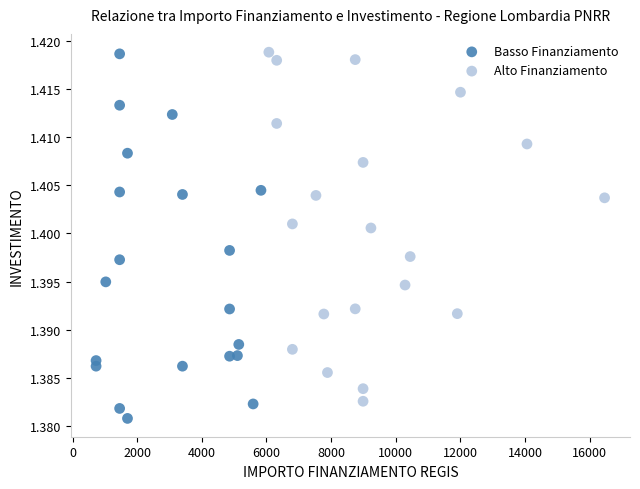

What are all the series names shown in the legend?

Basso Finanziamento, Alto Finanziamento